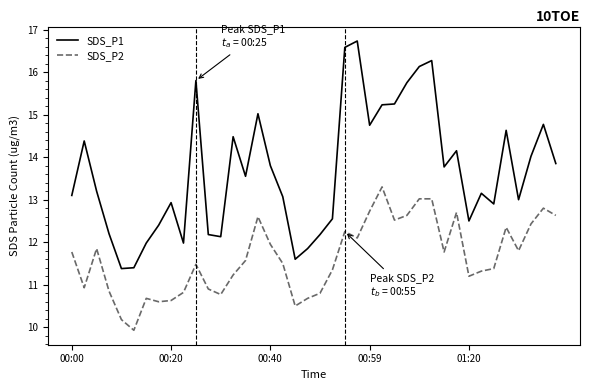

Which series has the widest spread of values?

SDS_P1